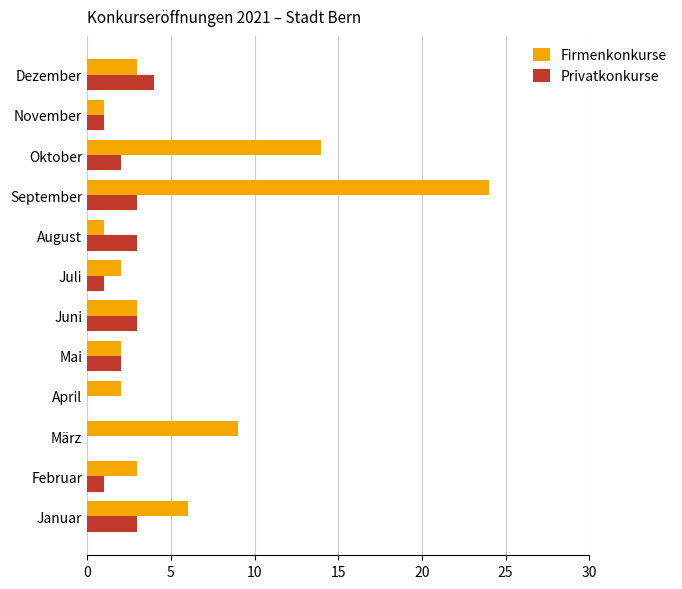

Which category has the highest value in the Privatkonkurse series?

Dezember